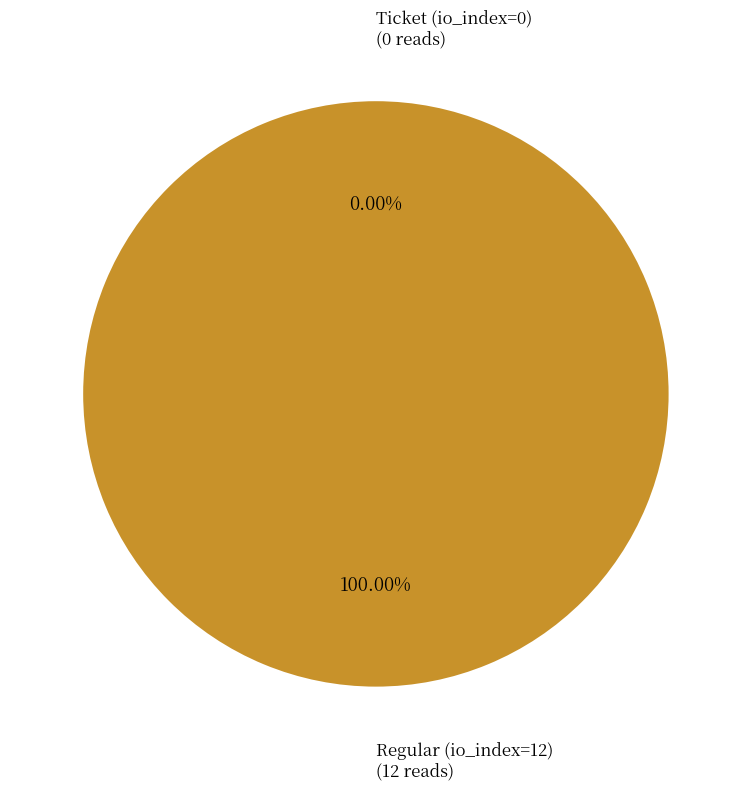

Does any single category account for the majority?

Yes